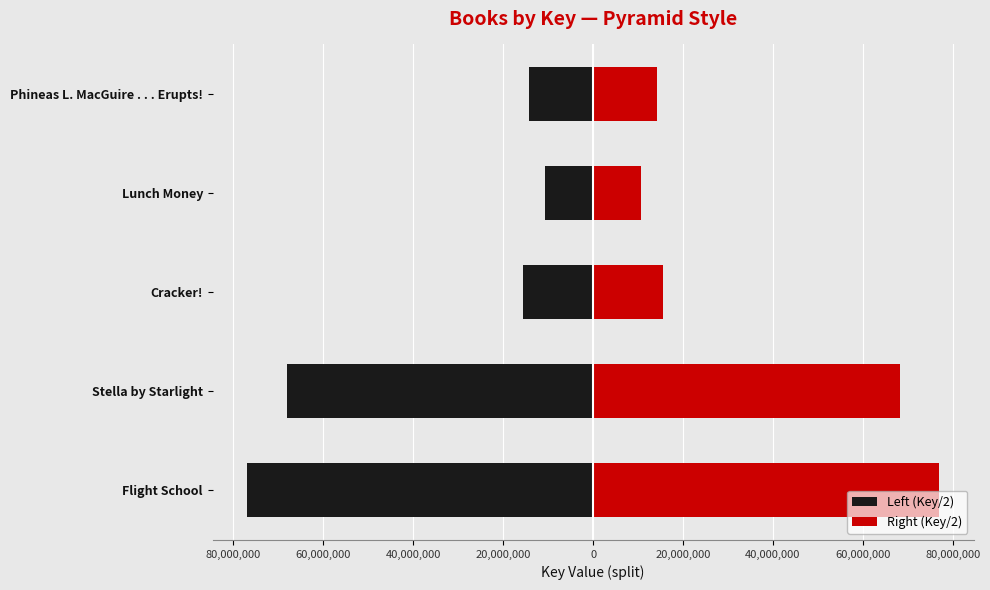

What is the difference between the maximum and minimum values in the Left (Key/2) series?

66296820.5